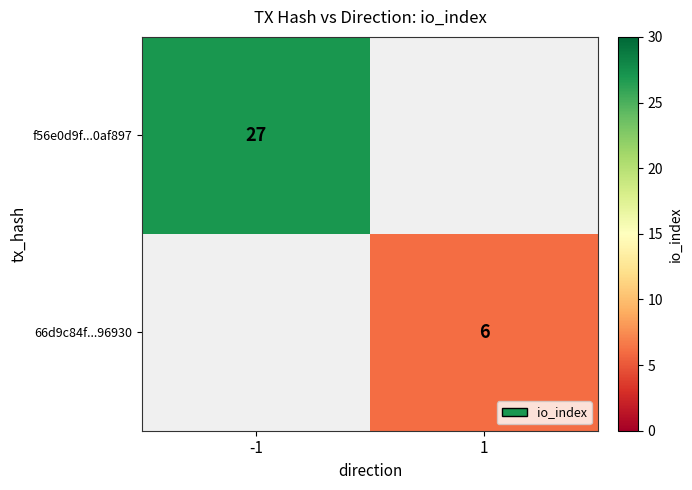

How many distinct data groups are displayed?

2